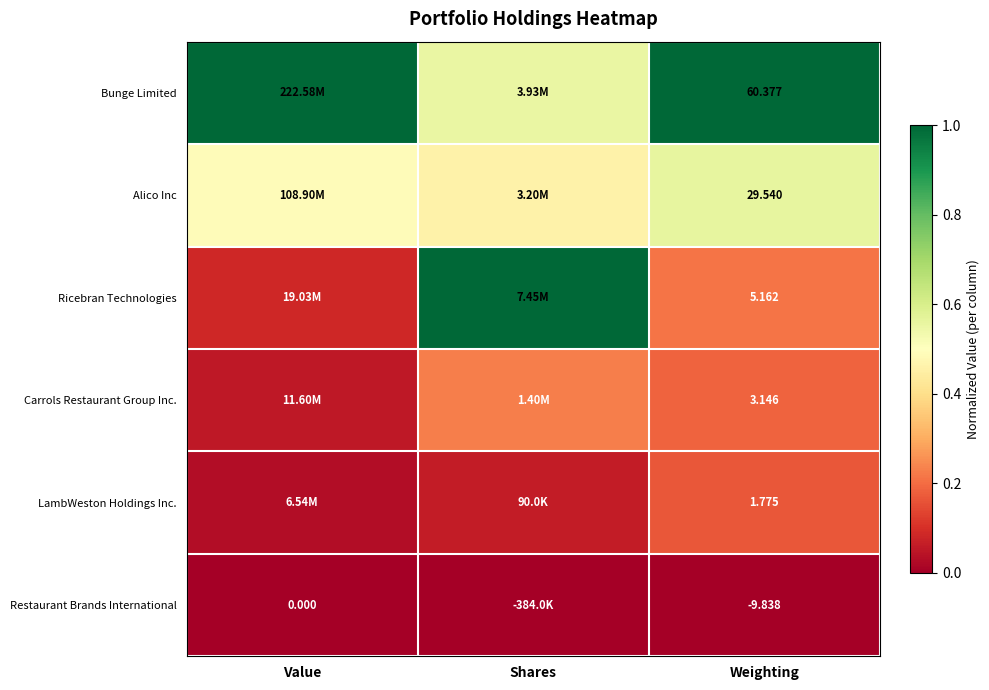

How many categories are shown in the chart?

3